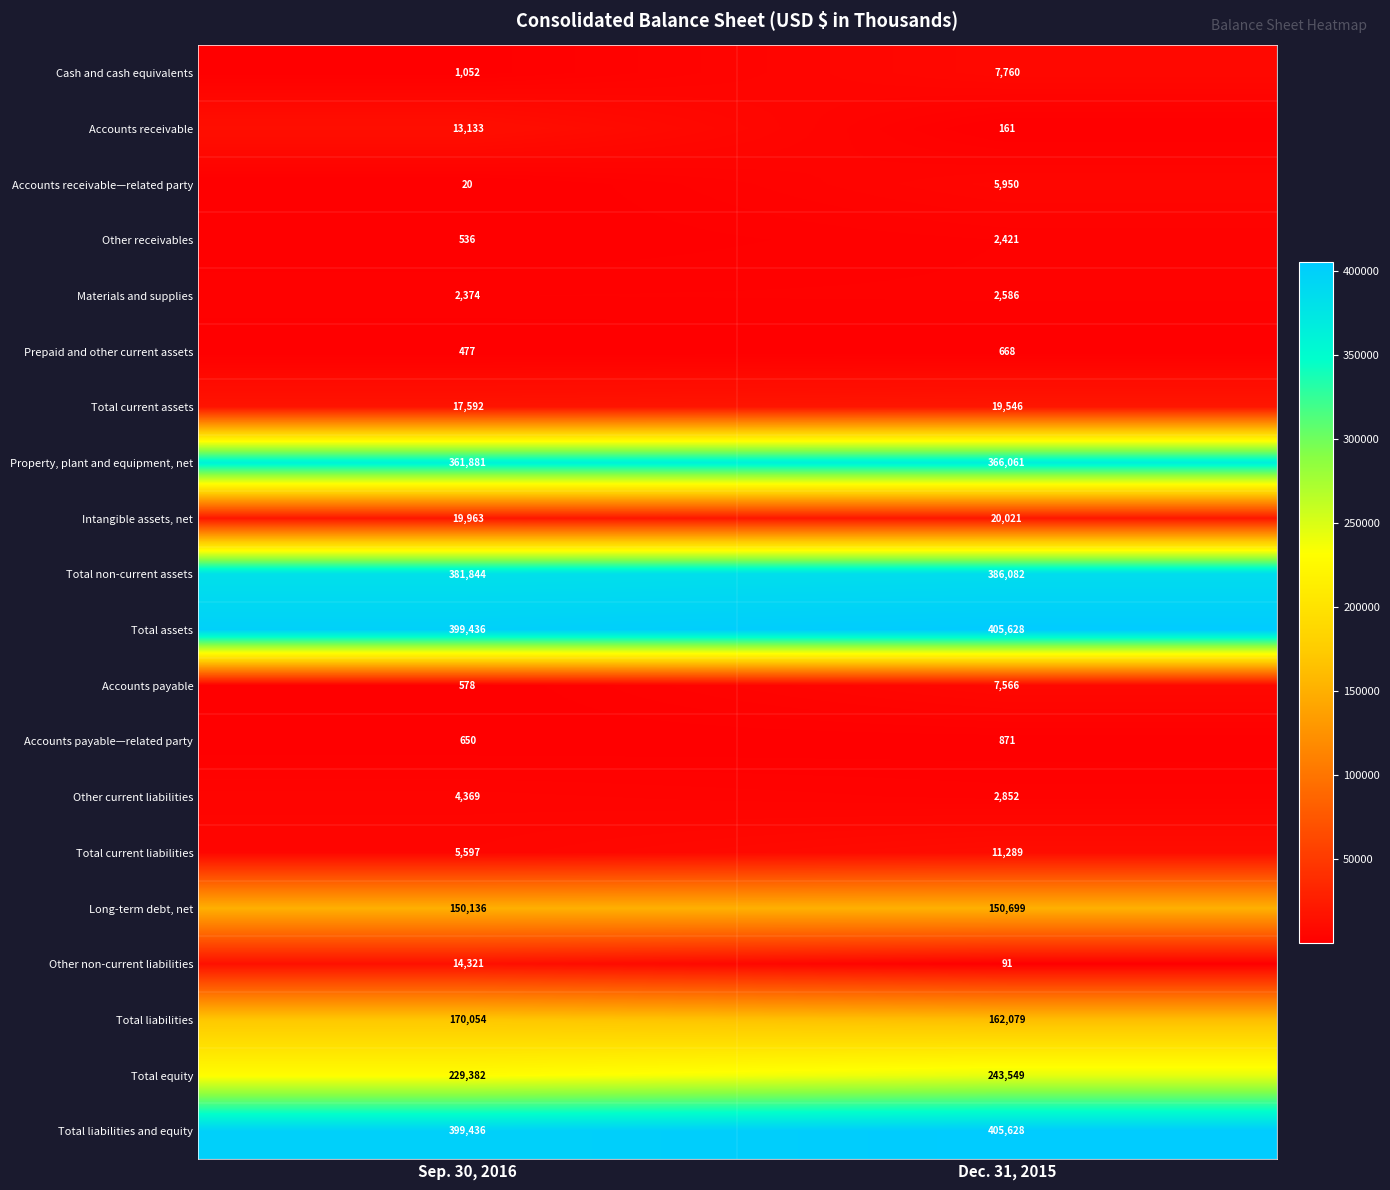

What is the spread (max minus min) of values at Sep. 30, 2016?

399416